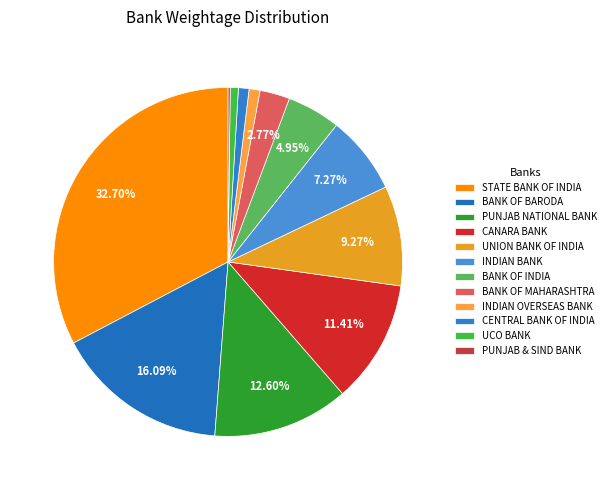

To the nearest percent, what is the difference between the PUNJAB & SIND BANK and BANK OF BARODA slice percentages?

16%